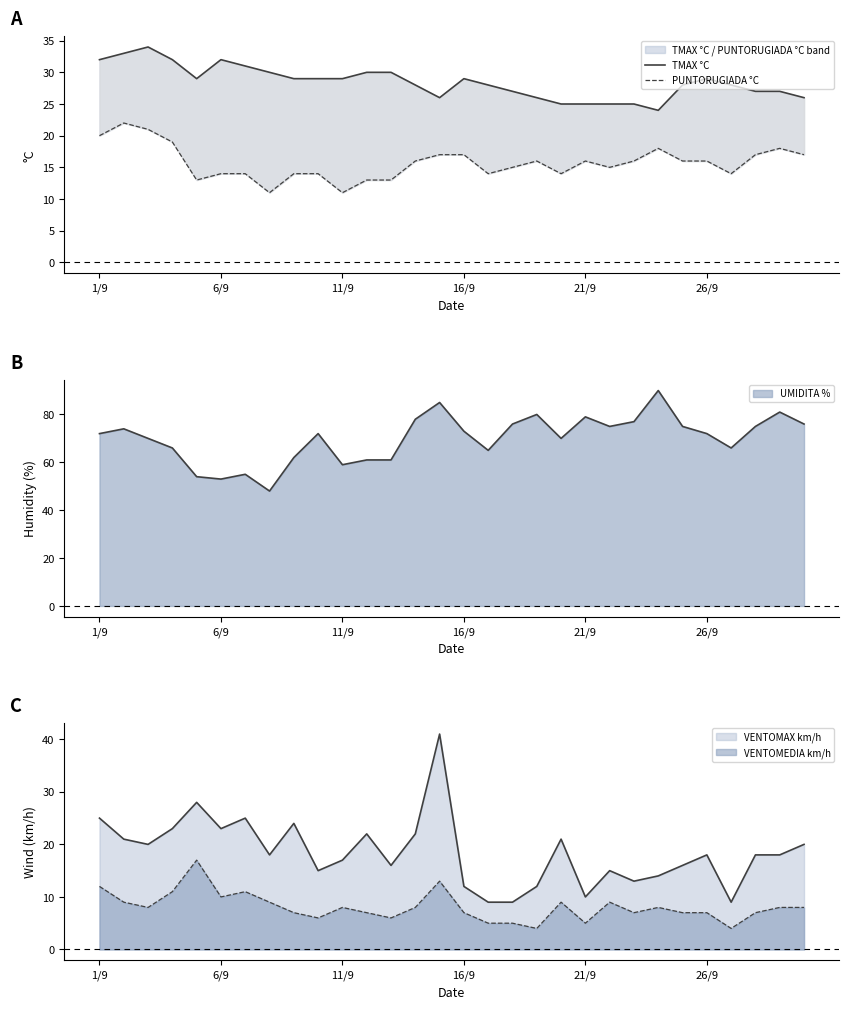

How many data points in TMAX °C are above 29?

9